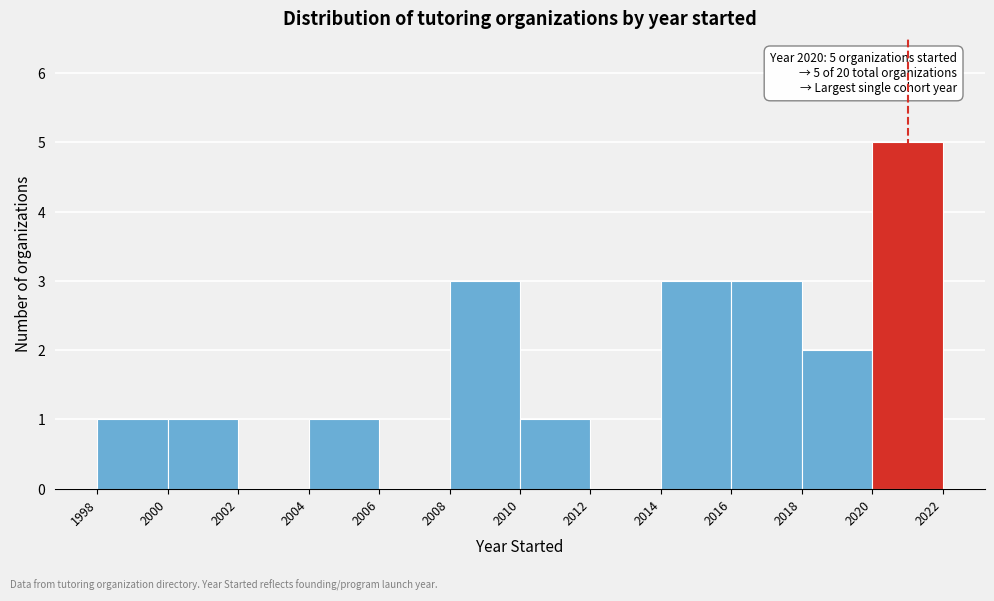

Which range on the x-axis has the tallest bar?

2020 to 2022